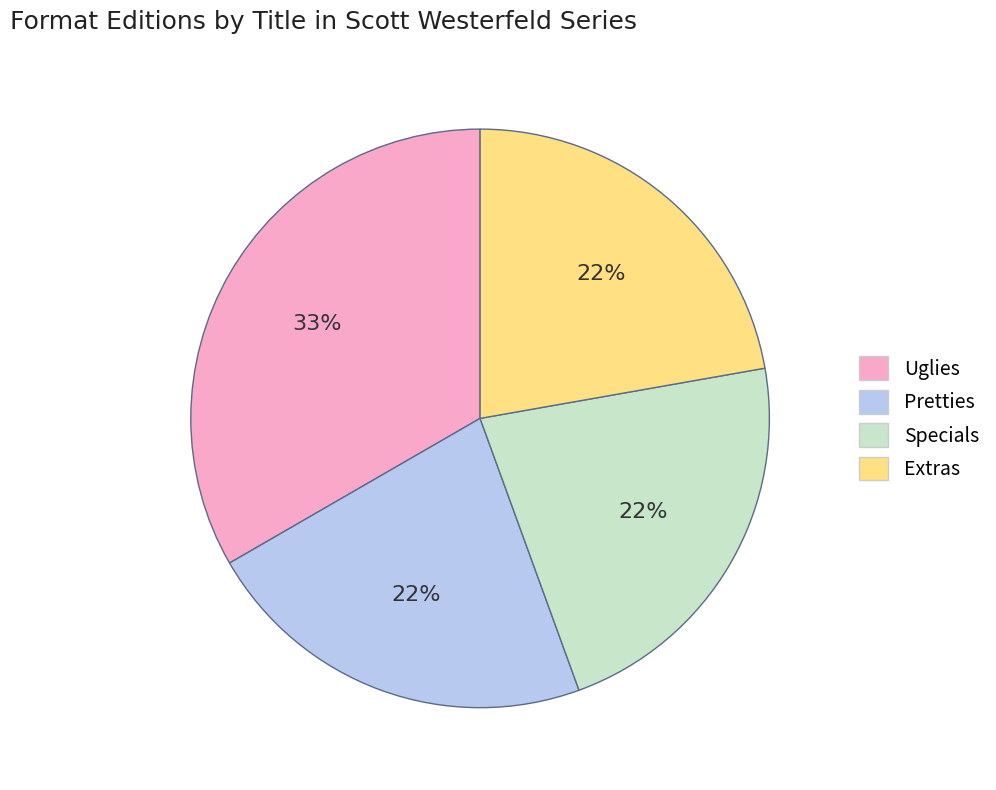

Between Uglies and Specials, which is larger?

Uglies